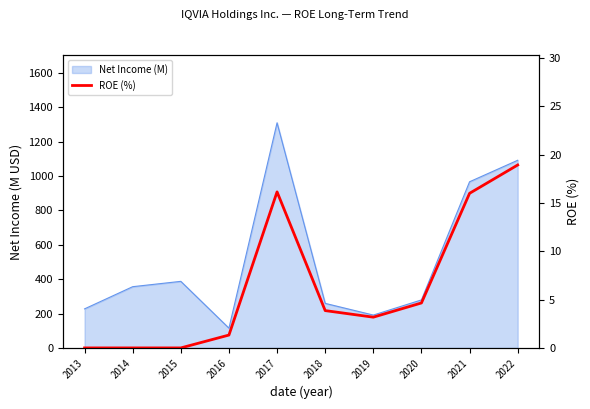

How many values exceed 3?

6